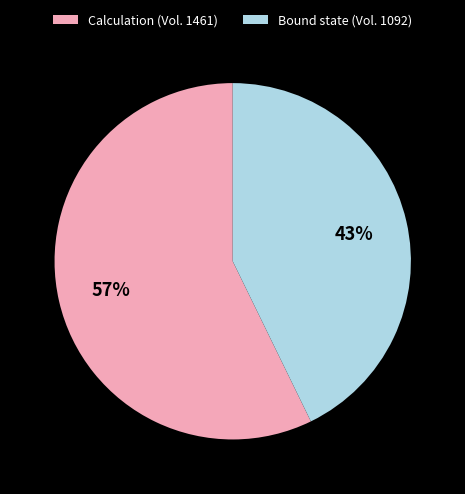

Which category has the biggest portion of the pie?

Calculation (Vol. 1461)